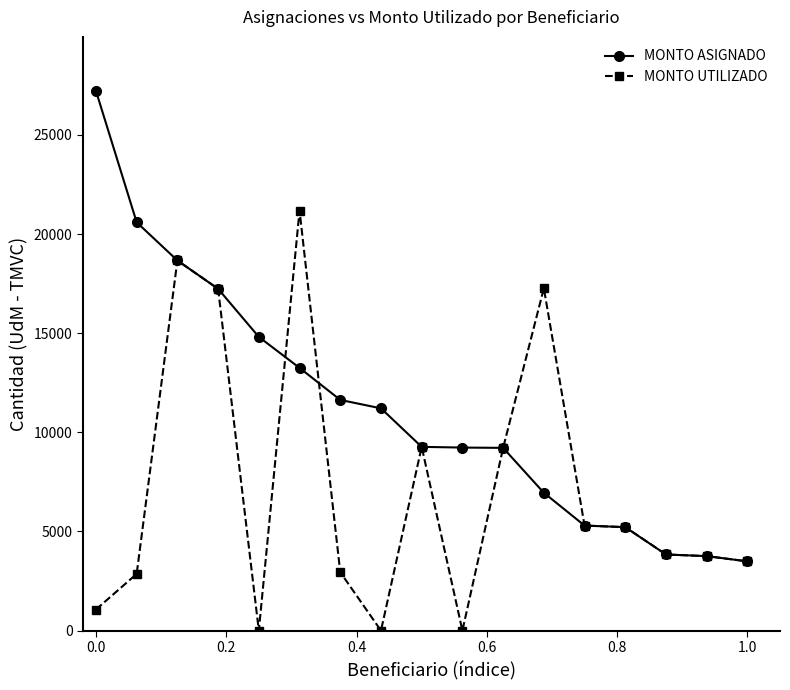

Which series has the largest total across all categories?

MONTO ASIGNADO